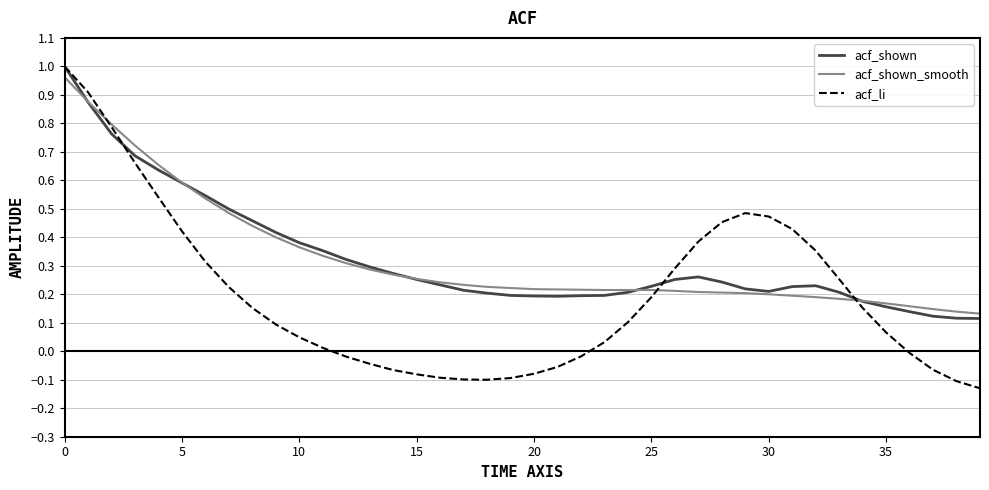

Which series has the widest spread of values?

acf_li